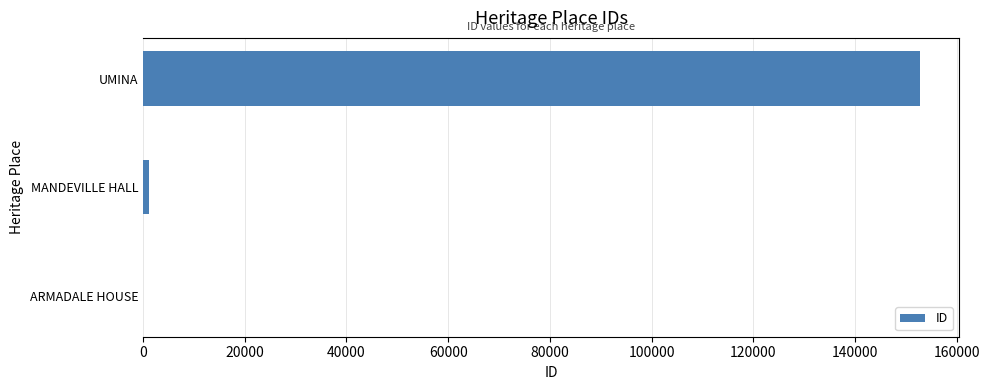

What is the sum of all values?

154019